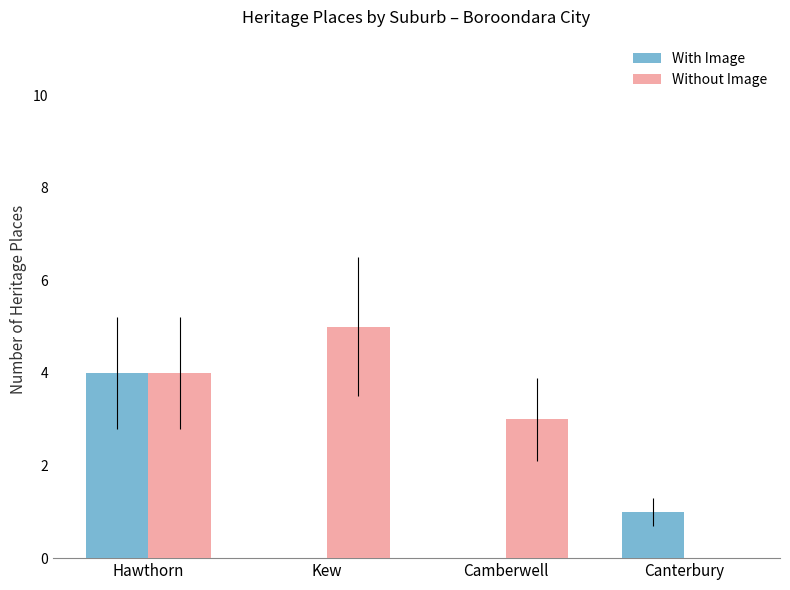

The value of With Image at Camberwell is 2. True or false?

False